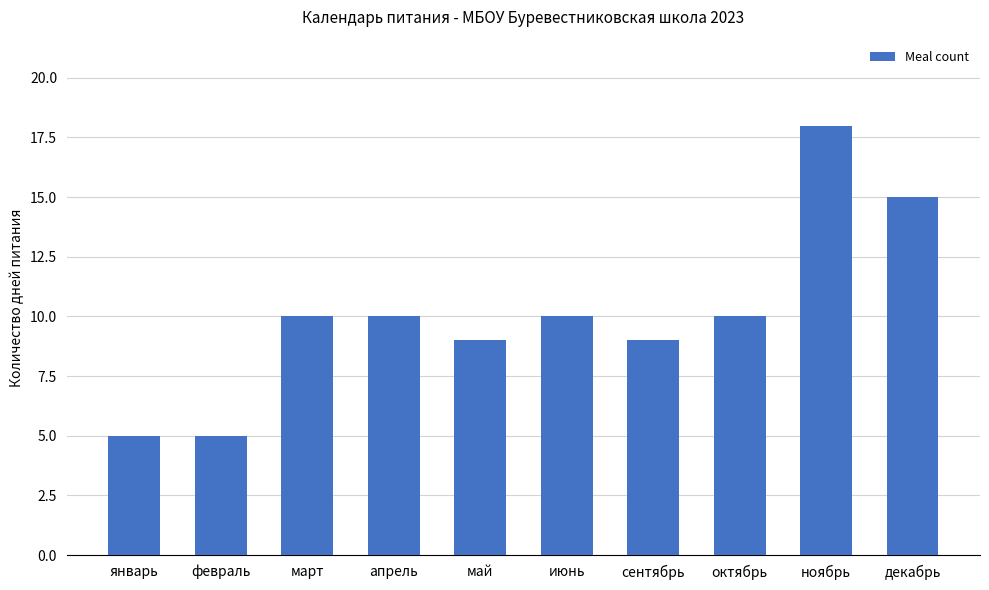

What position from the right is ноябрь?

2